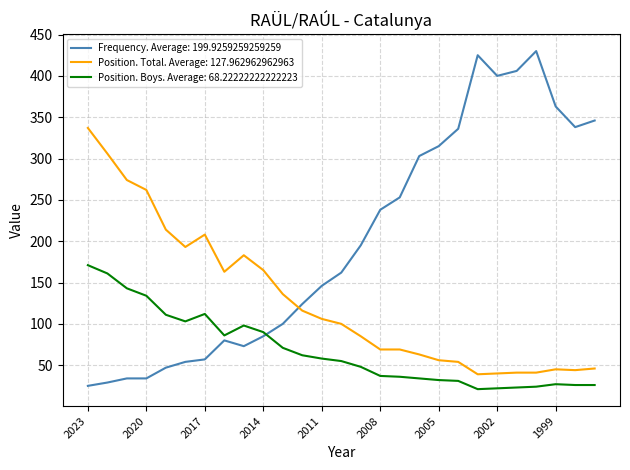

True or false: Position. Boys. Average: 68.22222222222223 and Position. Total. Average: 127.962962962963 cross at least once.

False